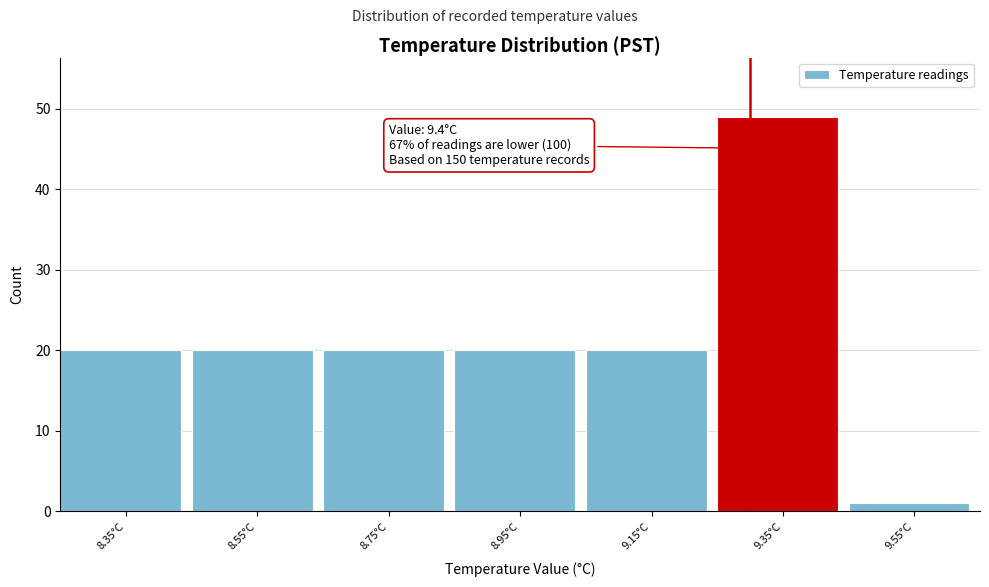

Reading right to left, transcribe all the data shown in this chart.

1	49	20	20	20	20	20